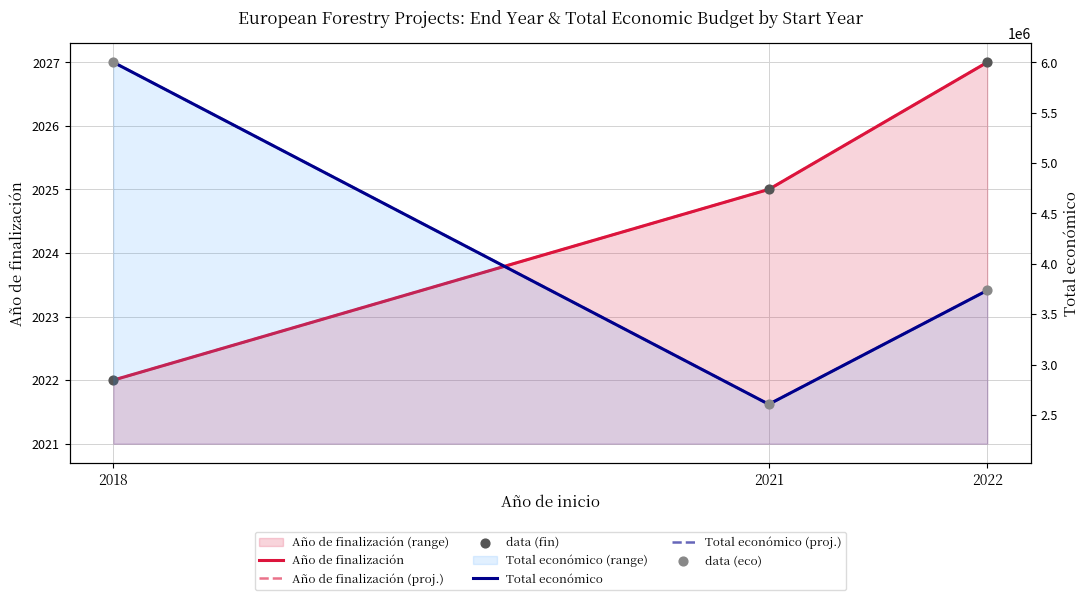

What are all the series names shown in the legend?

Año de finalización, Año de finalización (proj.), data (fin), Total económico, Total económico (proj.), data (eco)